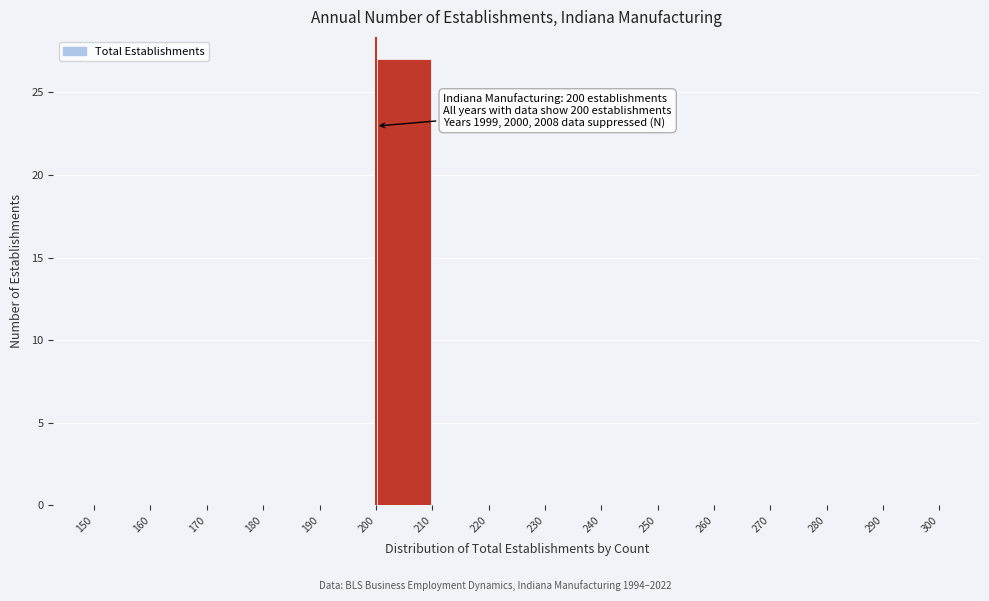

Over which range of the x-axis is the bar tallest?

200 to 210